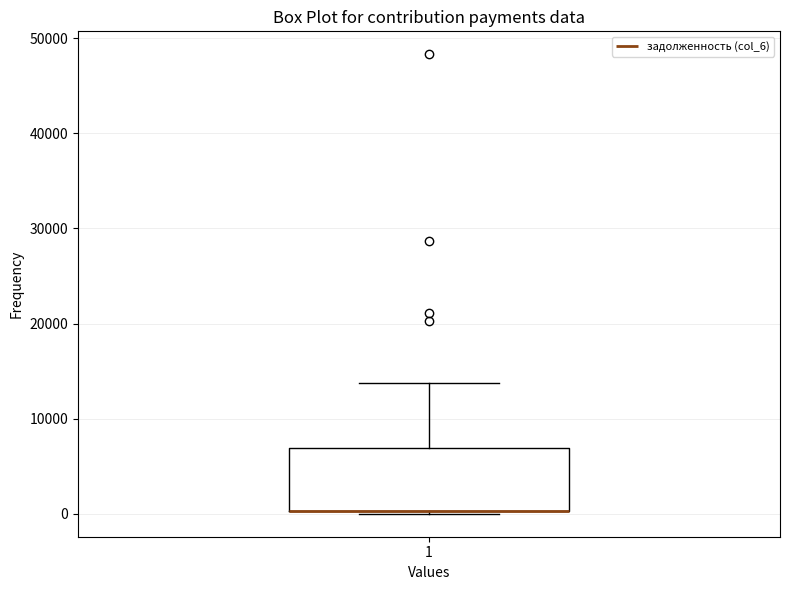

Read this box plot against the y-axis: the position of the median line, the range covered by the box, and the ends of both whiskers. The values are not printed on the chart, so give them approximately, as read against the axis.

median 0 (drawn on the box's lower edge), box 0 to 7000, whiskers 0 to 14000